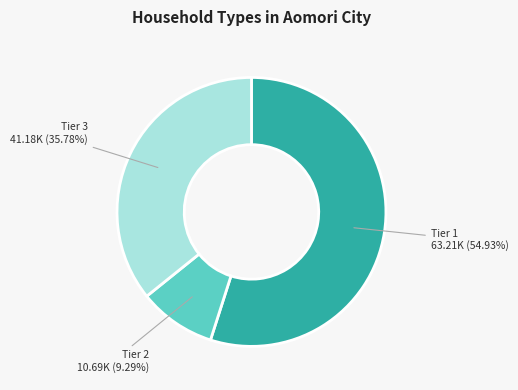

To the nearest percent, what is the difference between the largest and smallest slice percentages?

46%